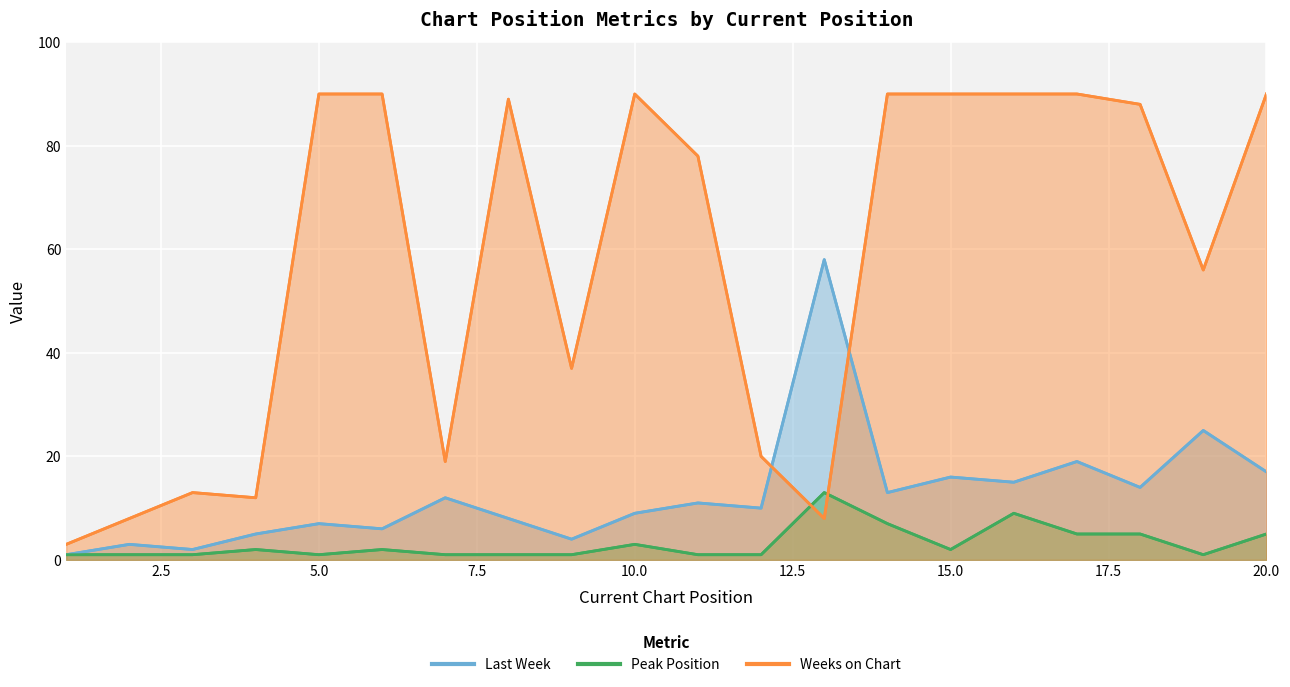

Reading left to right, what are all the values shown in this chart?

Last Week: 1=1	2=3	3=2	4=5	5=7	6=6	7=12	8=8	9=4	10=9	11=11	12=10	13=58	14=13	15=16	16=15	17=19	18=14	19=25	20=17
Peak Position: 1=1	2=1	3=1	4=2	5=1	6=2	7=1	8=1	9=1	10=3	11=1	12=1	13=13	14=7	15=2	16=9	17=5	18=5	19=1	20=5
Weeks on Chart: 1=3	2=8	3=13	4=12	5=90	6=90	7=19	8=89	9=37	10=90	11=78	12=20	13=8	14=90	15=90	16=90	17=90	18=88	19=56	20=90